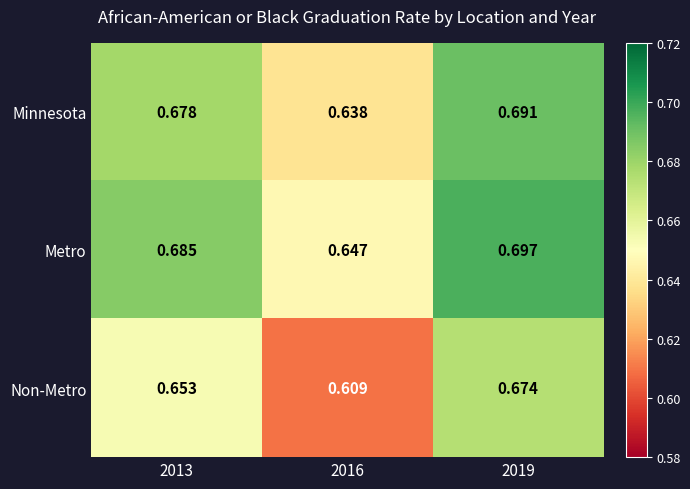

How many categories are shown in the chart?

3